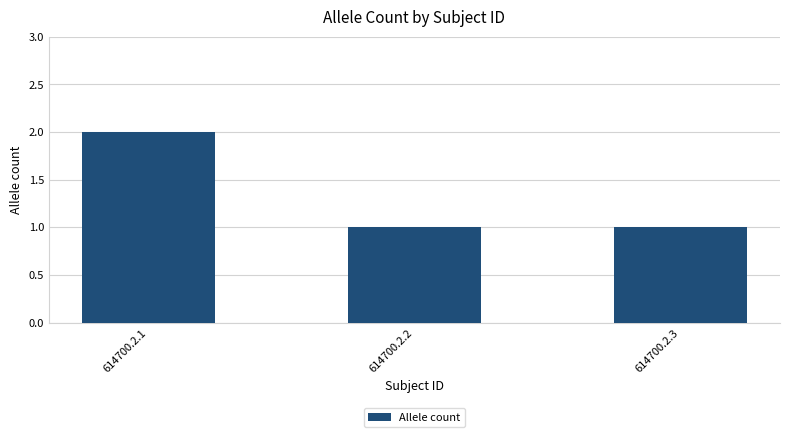

True or false: the data shows 2 at 614700.2.1.

True